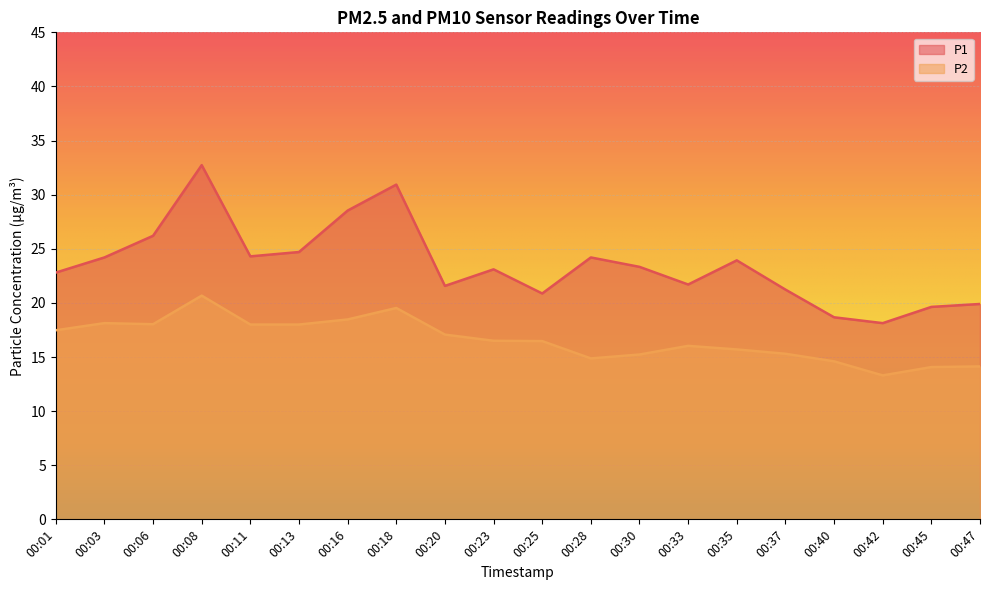

What is the sum of the P2 values at 00:11 and 00:23?

34.5